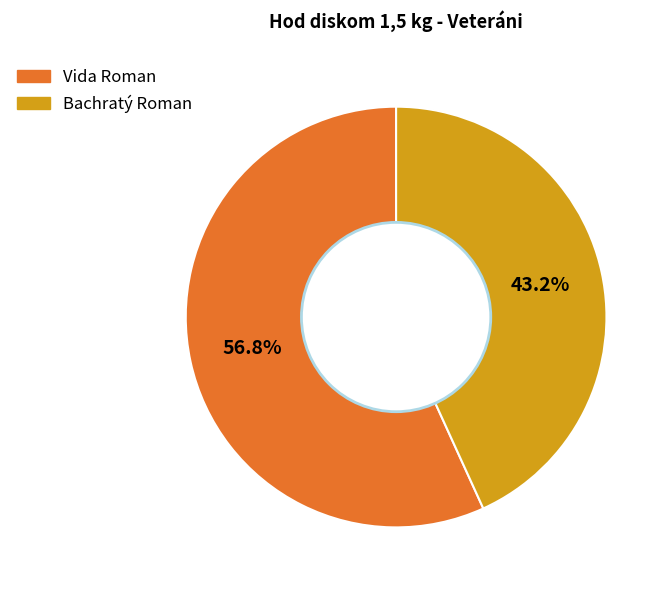

What is the total percentage of Vida Roman and Bachratý Roman?

100.0%